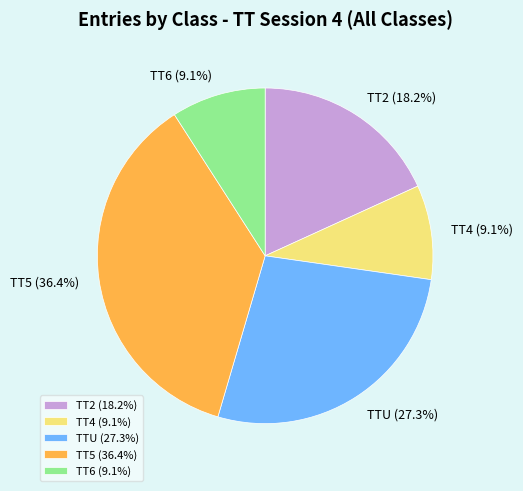

How many slices are in this pie chart?

5